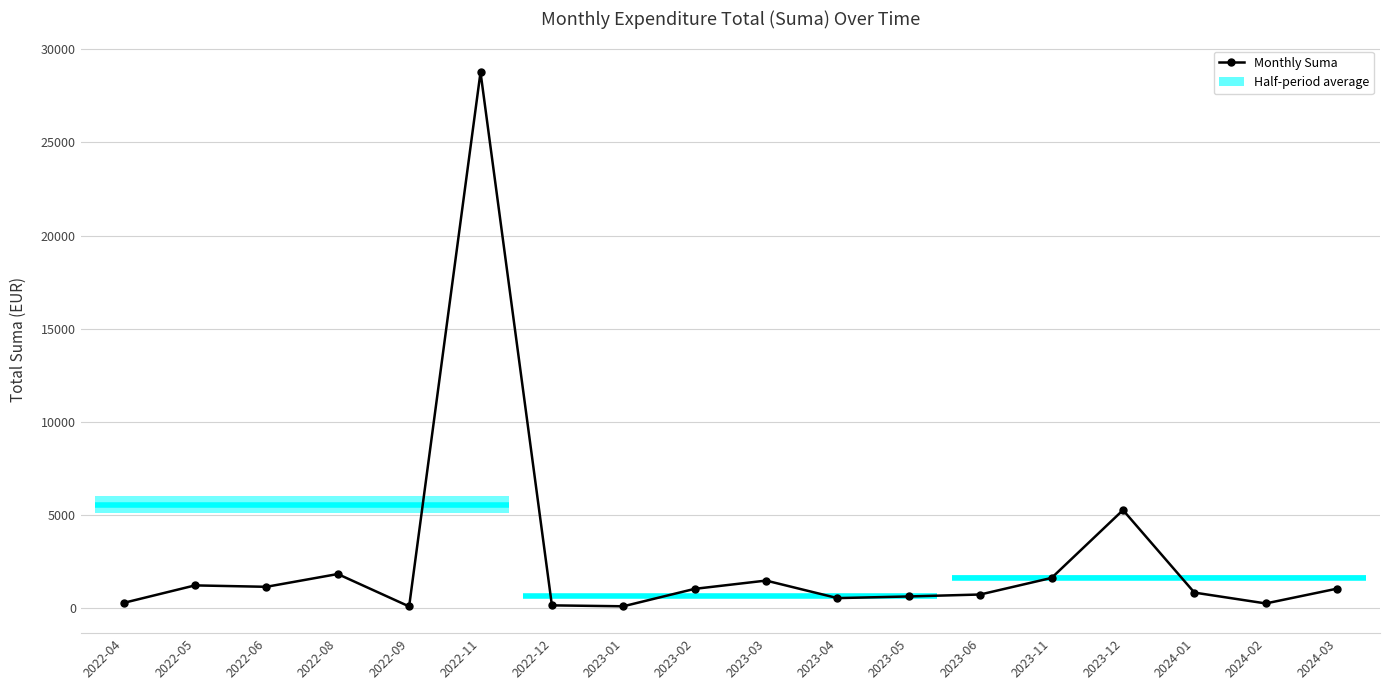

How many data points are less than 1040?

9